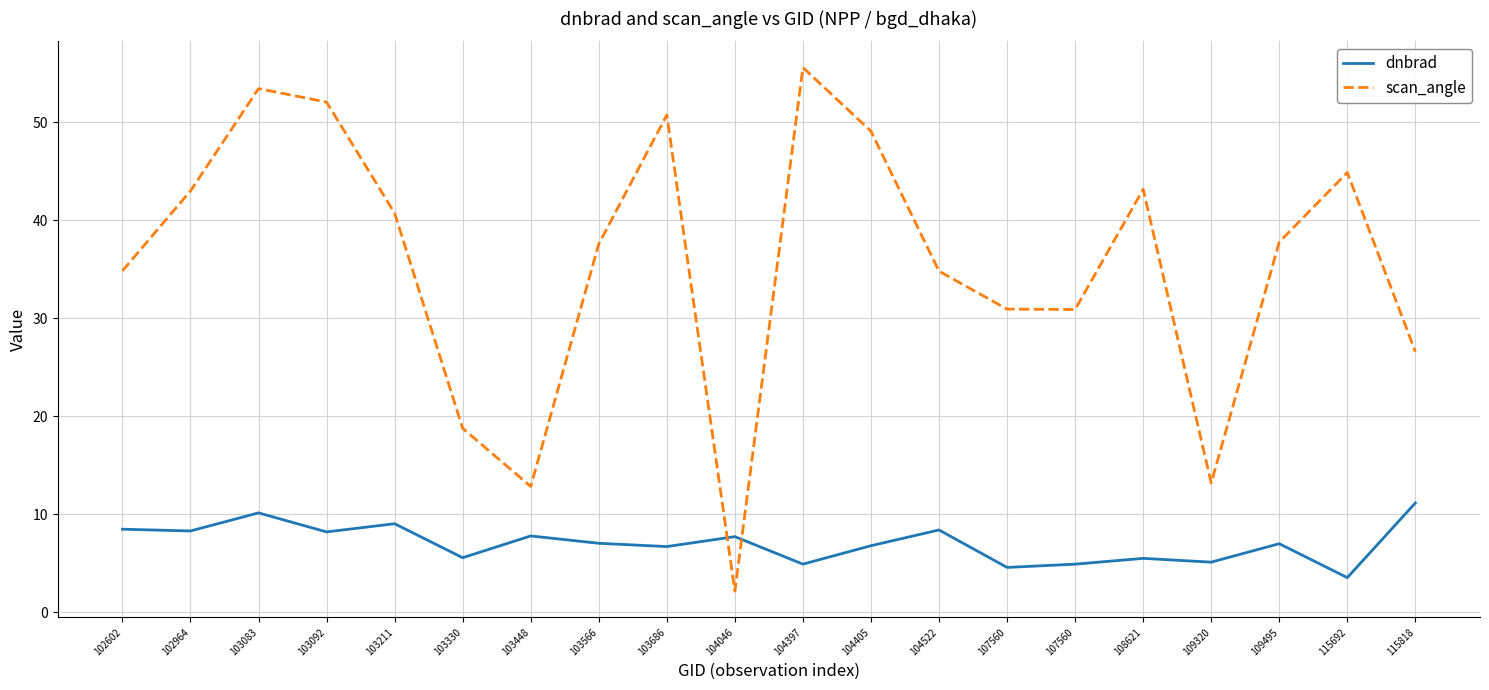

True or false: dnbrad has a value of 8.1 at 108621.

False